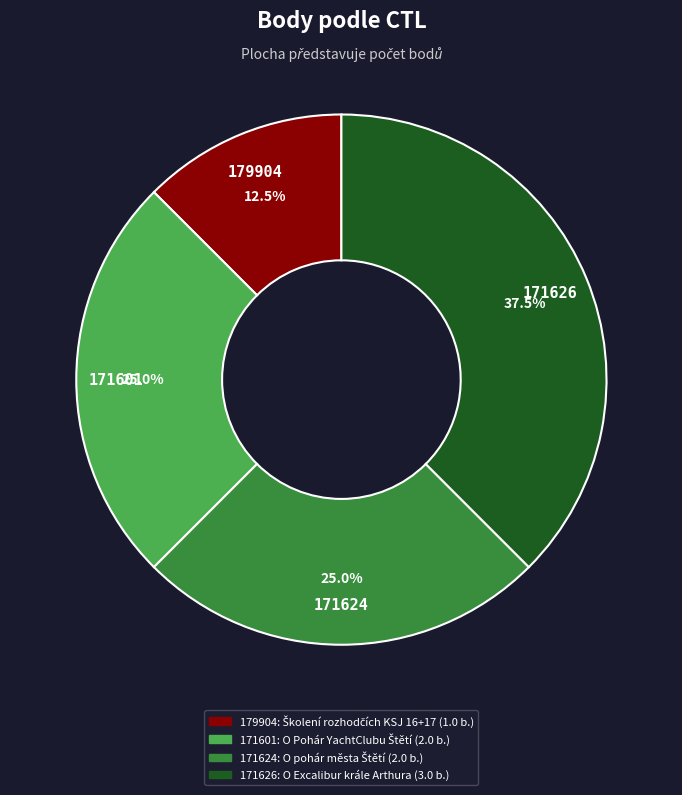

How many slices are in this pie chart?

4